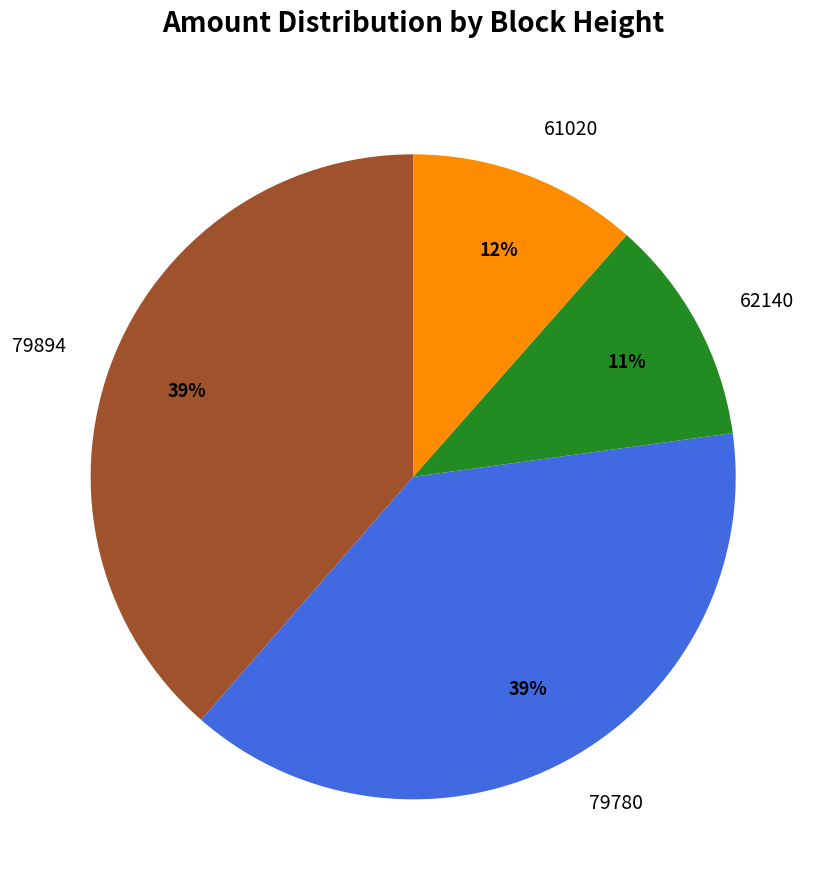

To the nearest percent, what is the combined percentage of 61020 and 79894?

50%